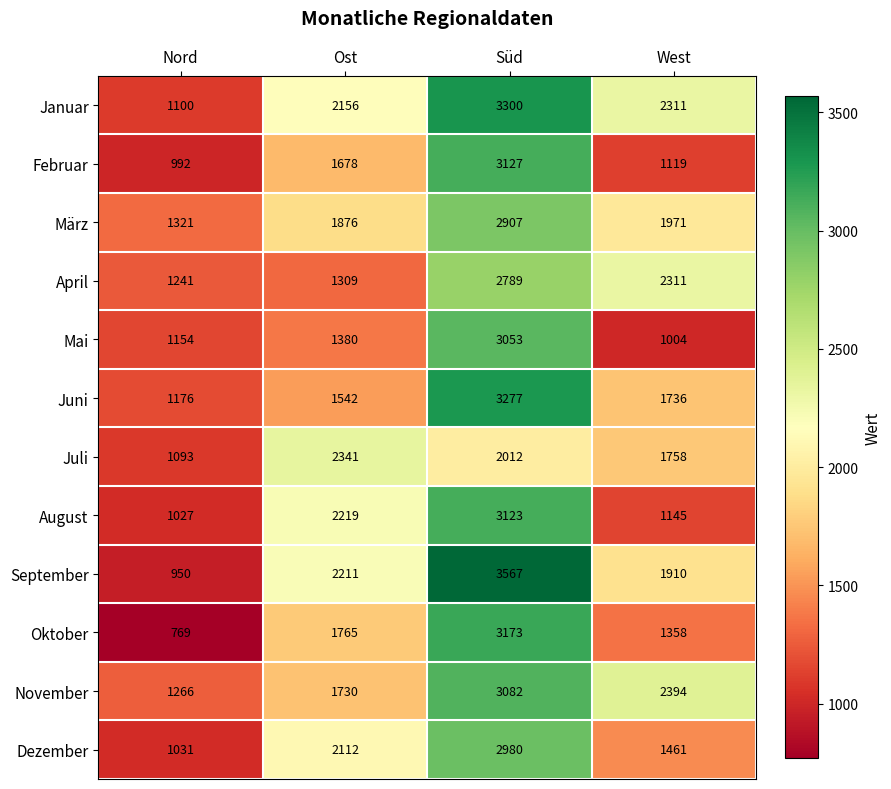

Count the September values in the range 1910 to 3567.

3